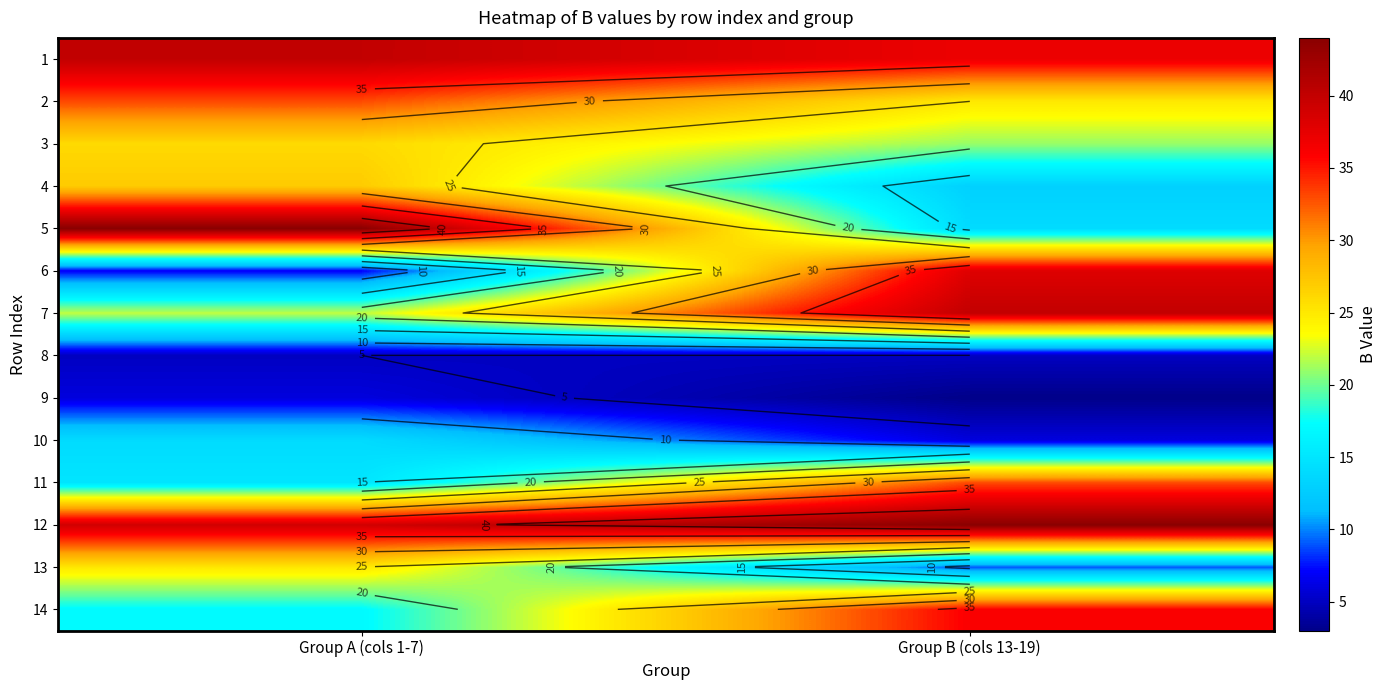

List the series in order of their peak value, lowest first.

8, 9, 10, 13, 3, 4, 2, 11, 14, 6, 1, 7, 5, 12